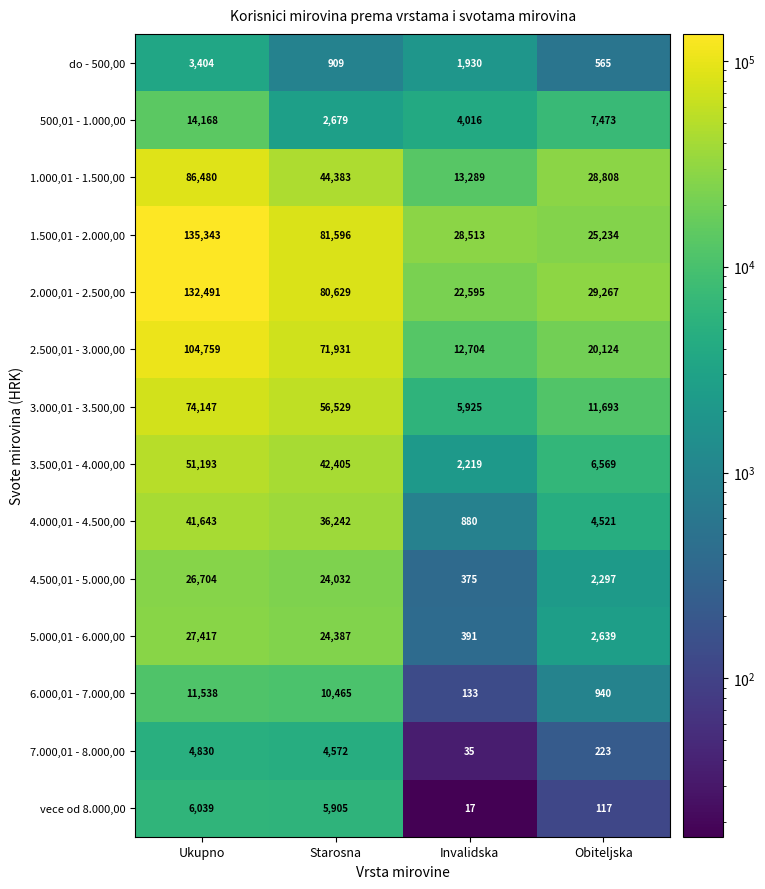

At Obiteljska, list the series in order from smallest to largest.

vece od 8.000,00, 7.000,01 - 8.000,00, do - 500,00, 6.000,01 - 7.000,00, 4.500,01 - 5.000,00, 5.000,01 - 6.000,00, 4.000,01 - 4.500,00, 3.500,01 - 4.000,00, 500,01 - 1.000,00, 3.000,01 - 3.500,00, 2.500,01 - 3.000,00, 1.500,01 - 2.000,00, 1.000,01 - 1.500,00, 2.000,01 - 2.500,00